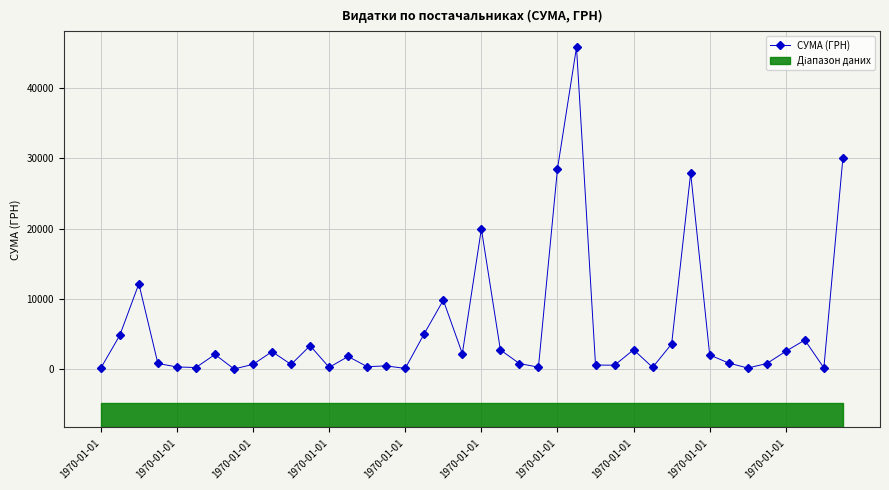

How many categories are shown in the chart?

40